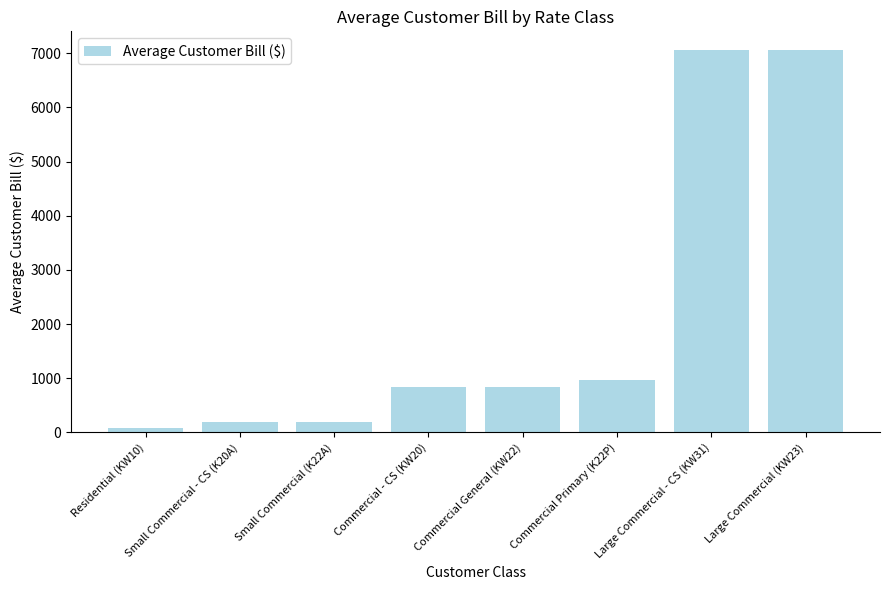

What is the change in value from Residential (KW10) to Commercial General (KW22)?

+767.5